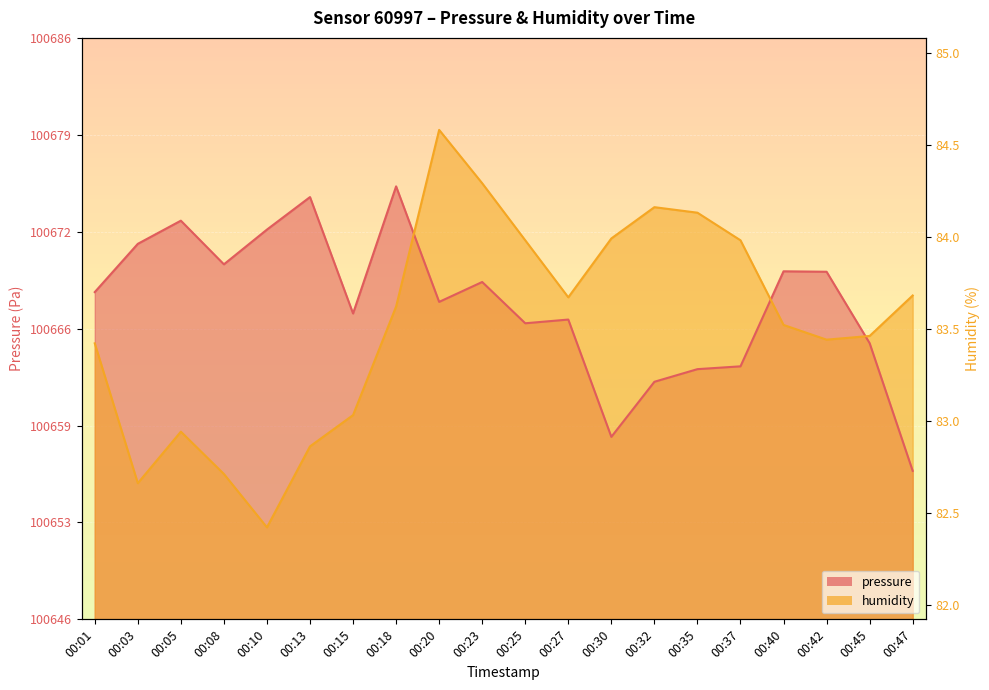

How many data points in pressure are less than 100668?

10